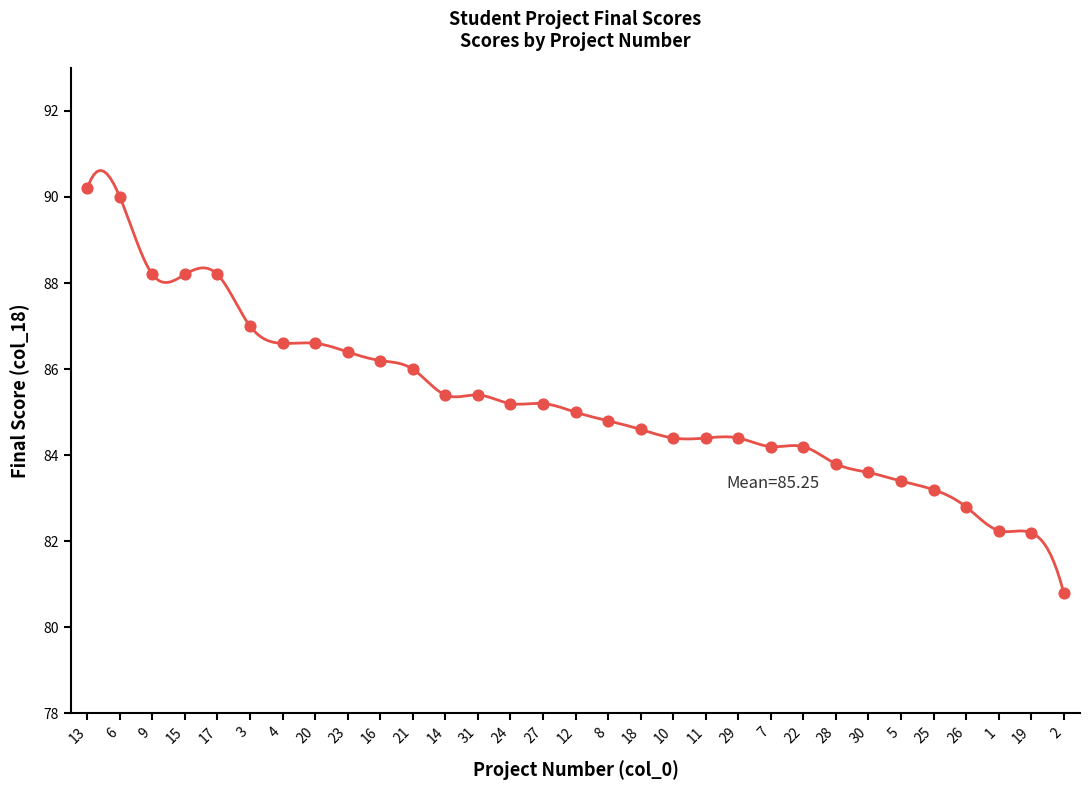

What is the ratio of the value at 27 to the value at 4?

1.0